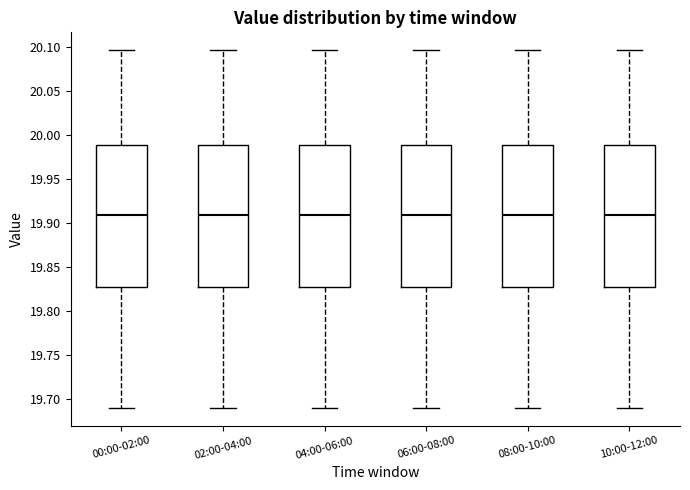

Where does the upper whisker of the box for 08:00-10:00 end on the y-axis? The values are not printed on the chart, so give them approximately, as read against the axis.

20.095